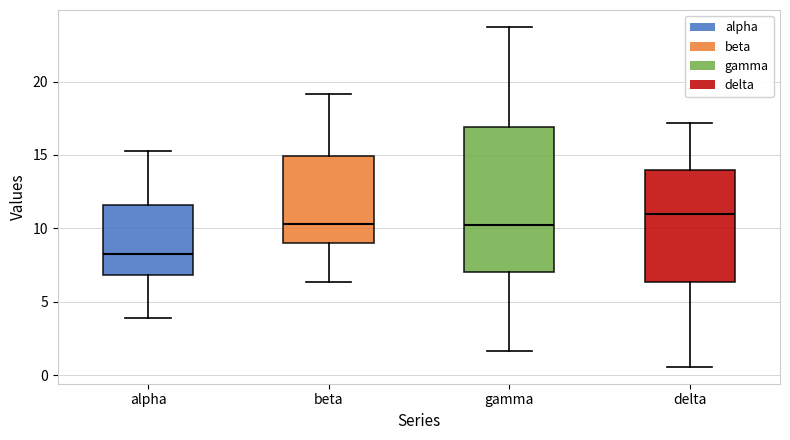

Reading left to right, transcribe this box plot: for each box, give where its median line is, the range the box spans, and where its two whiskers end, as read against the y-axis. The values are not printed on the chart, so give them approximately, as read against the axis.

alpha: median 8.5, box 7.0 to 11.5, whiskers 4.0 to 15.0
beta: median 10.5, box 9.0 to 15.0, whiskers 6.5 to 19.0
gamma: median 10.0, box 7.0 to 17.0, whiskers 1.5 to 23.5
delta: median 11.0, box 6.5 to 14.0, whiskers 0.5 to 17.0